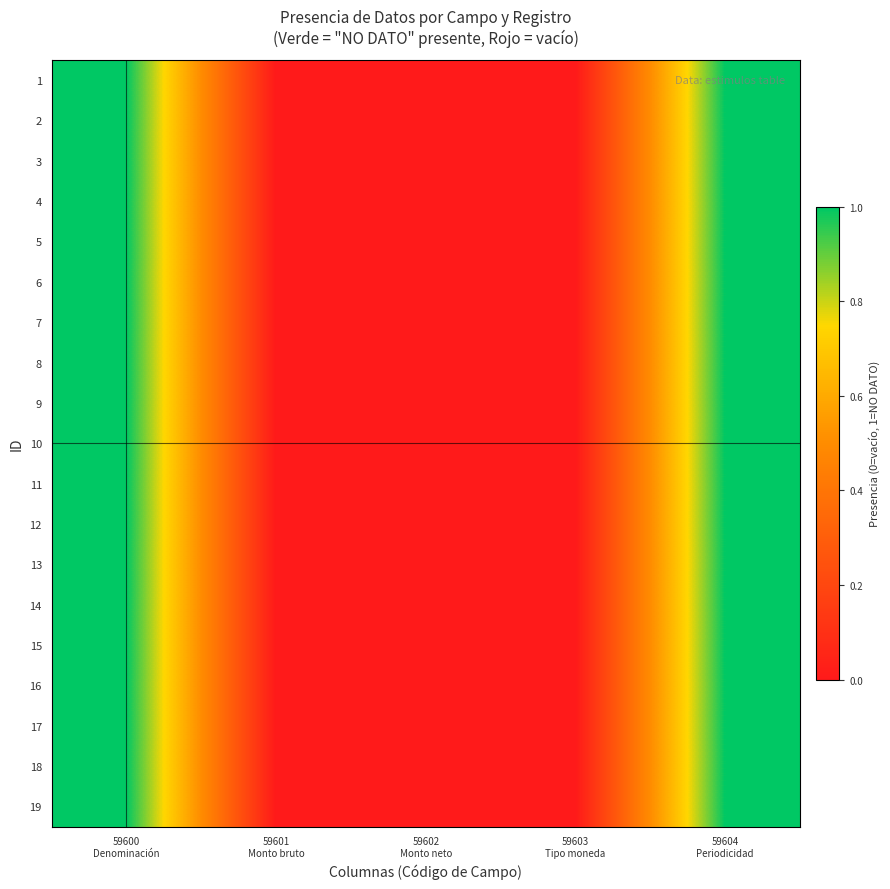

At which category is the sum across all series the highest?

59600
Denominación